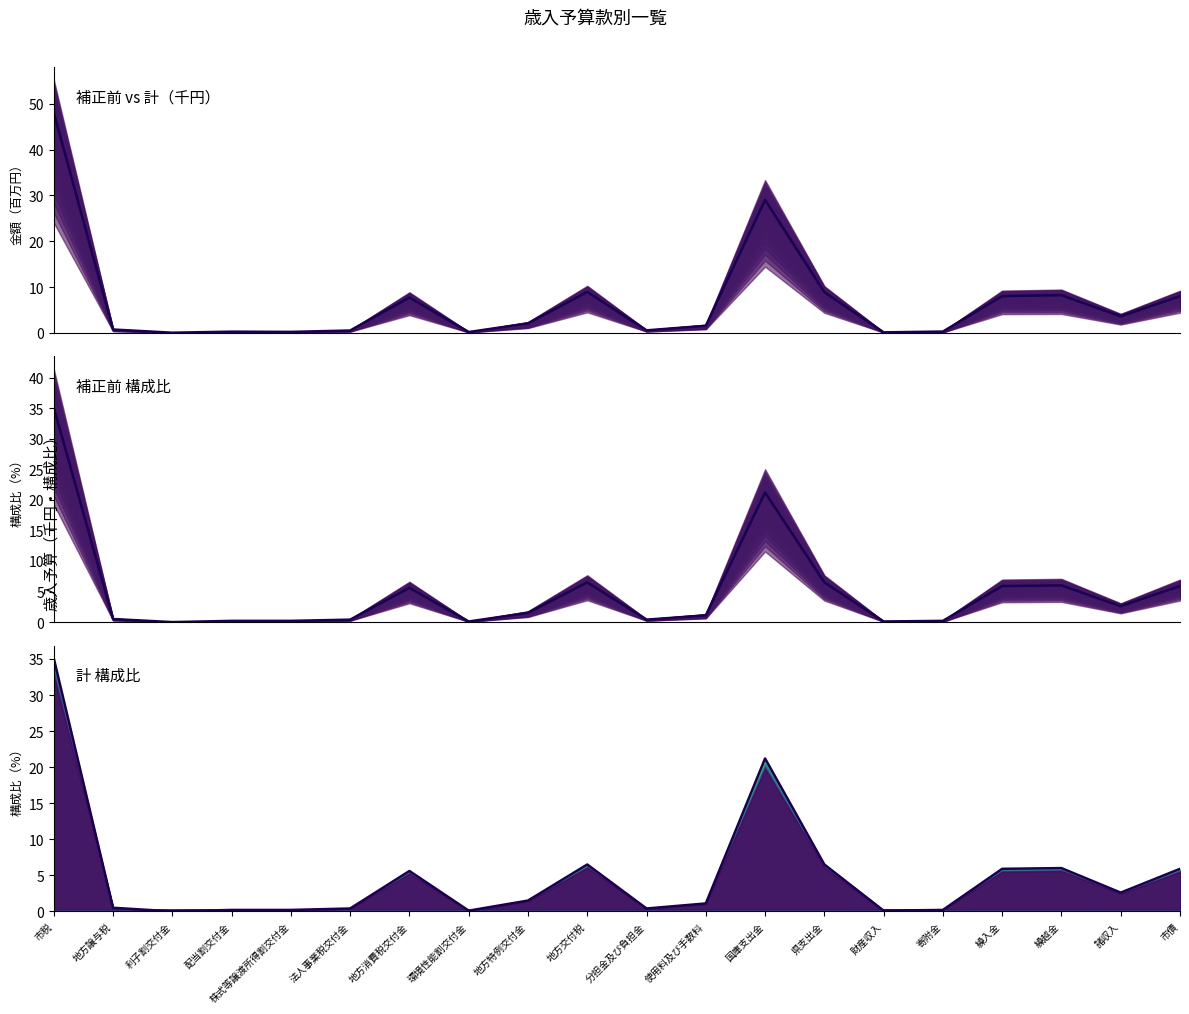

What is the difference between the highest and lowest values at 寄附金?

0.1